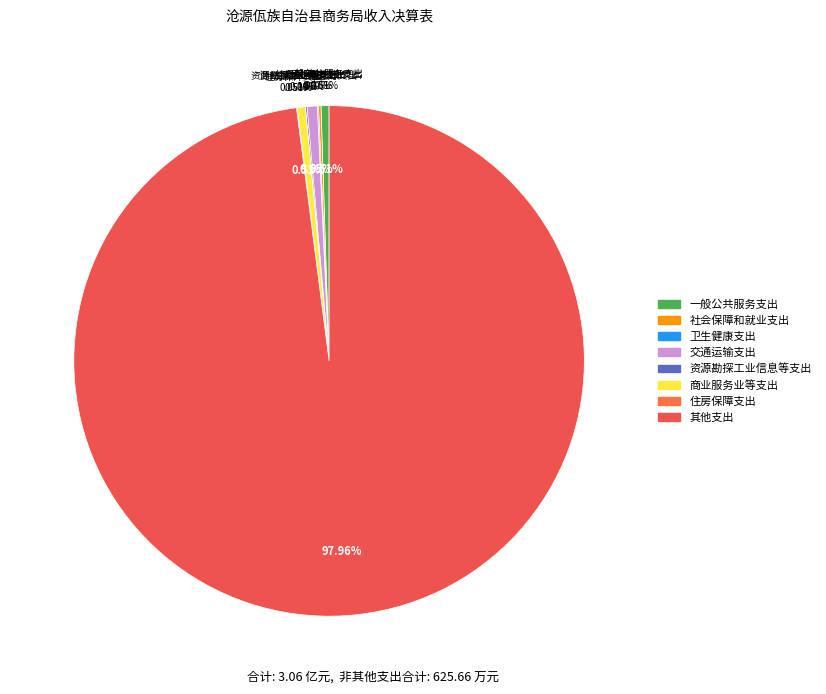

To the nearest percent, what is the difference between the 其他支出 and 资源勘探工业信息等支出 slice percentages?

98%